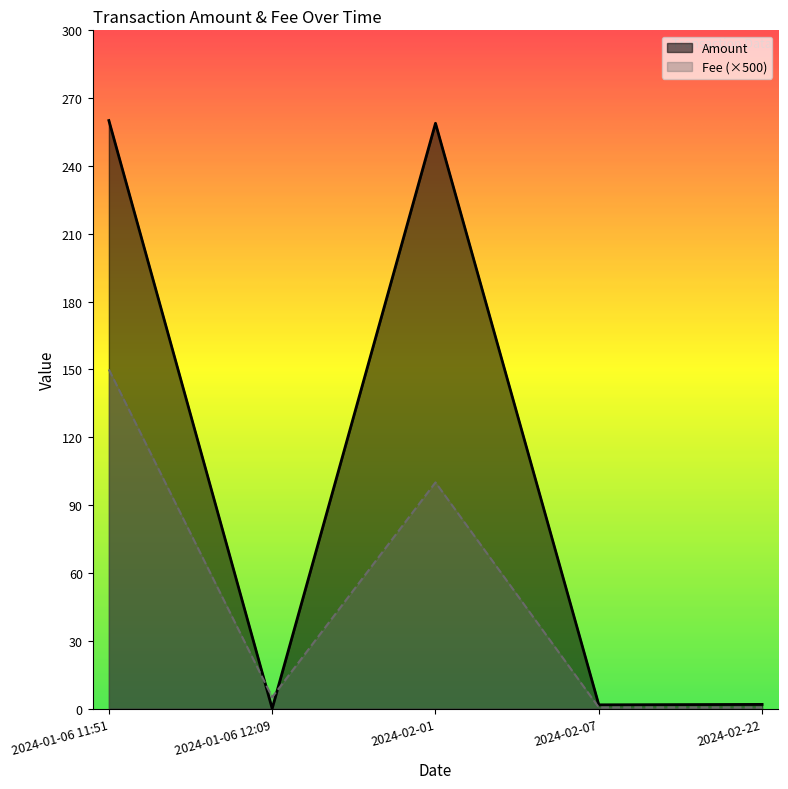

How many values in the Amount series are below 1?

1